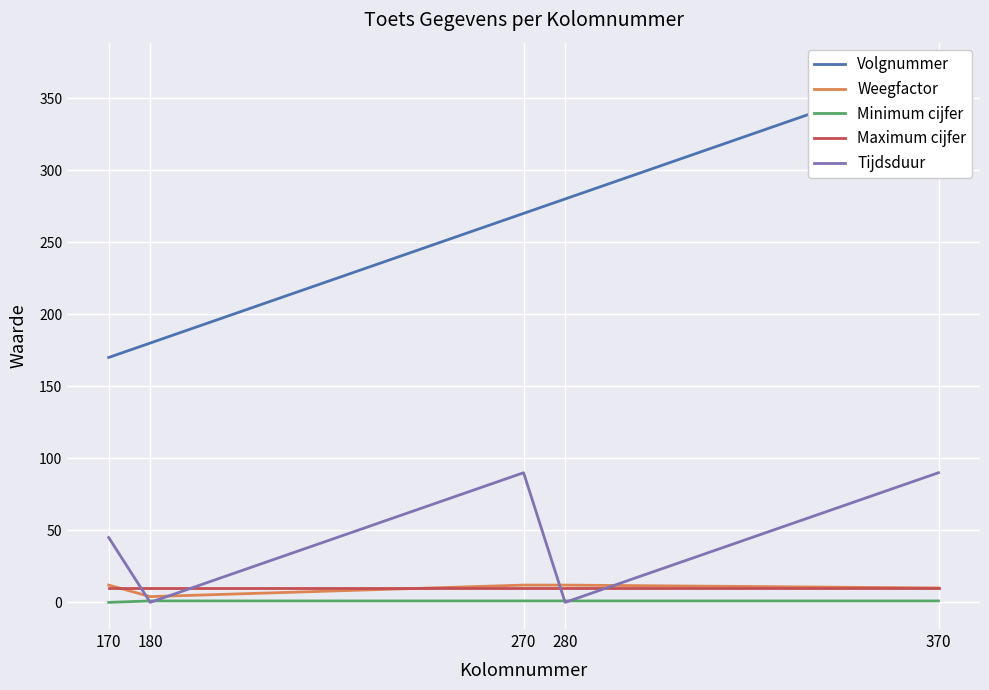

Reading left to right, what are all the values shown in this chart?

Volgnummer: 170	180	270	280	370
Weegfactor: 12	4	12	12	10
Minimum cijfer: 0	1	1	1	1
Maximum cijfer: 10	10	10	10	10
Tijdsduur: 45	0	90	0	90